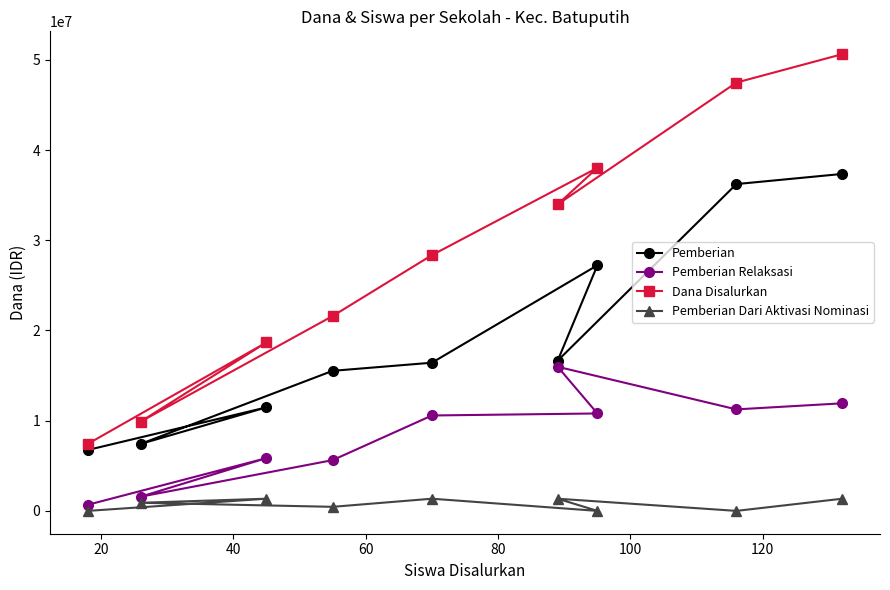

At how many categories does at least one series exceed 32059440?

4